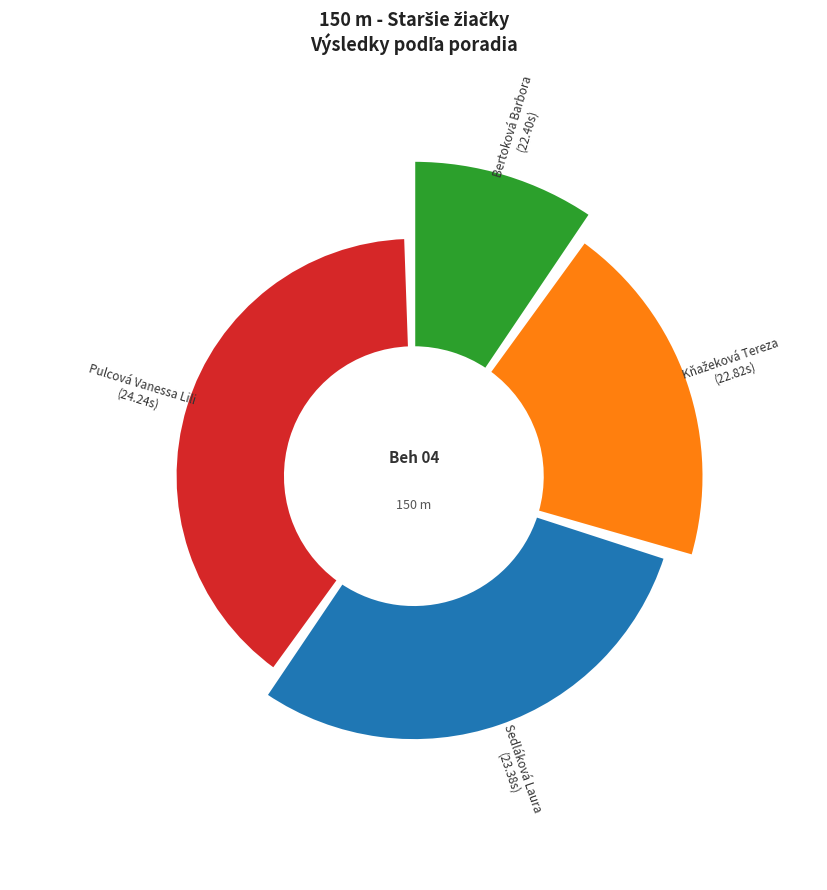

What is the change in value from Bertoková Barbora to Kňažeková Tereza?

+1